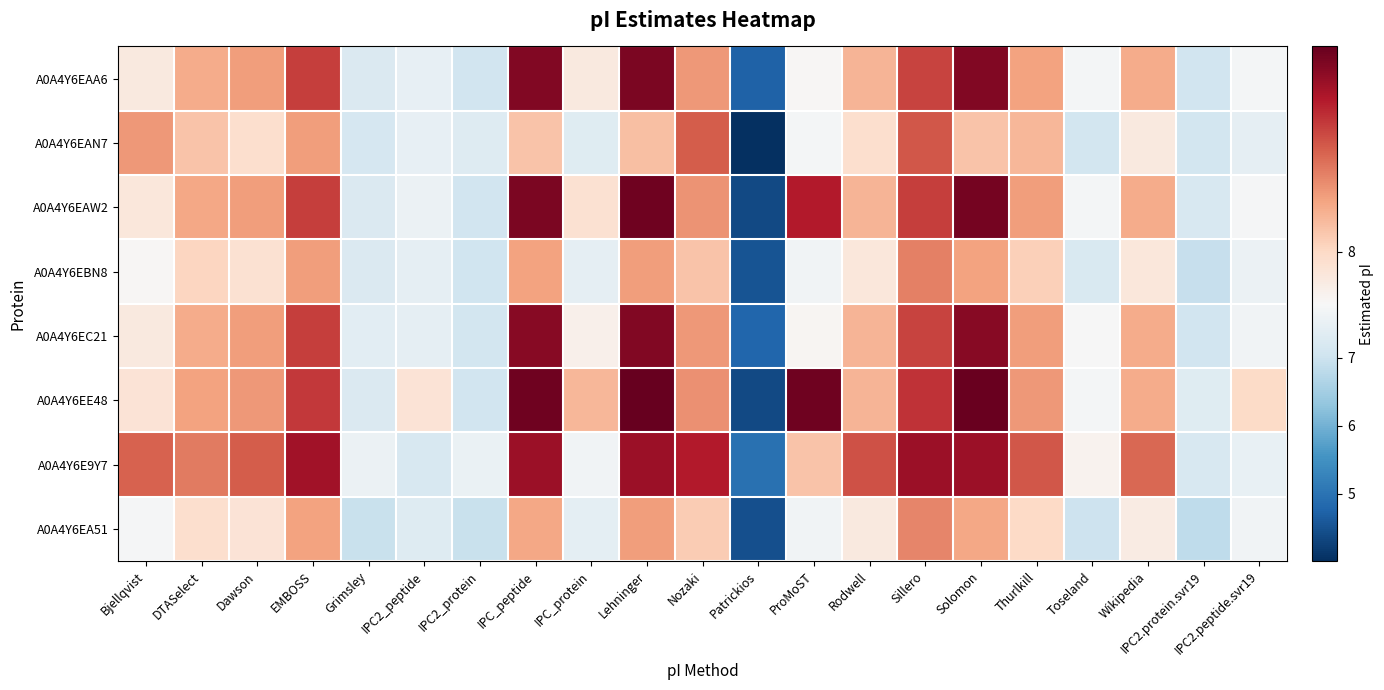

What is the total value across all series at Toseland?

60.1